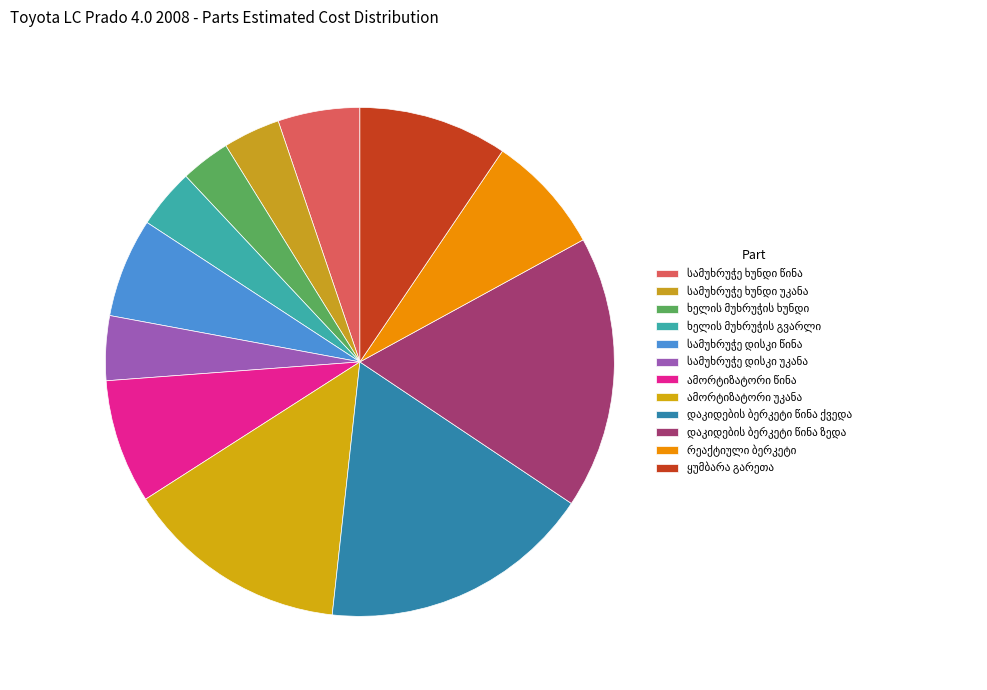

Count the number of slices in the pie.

12